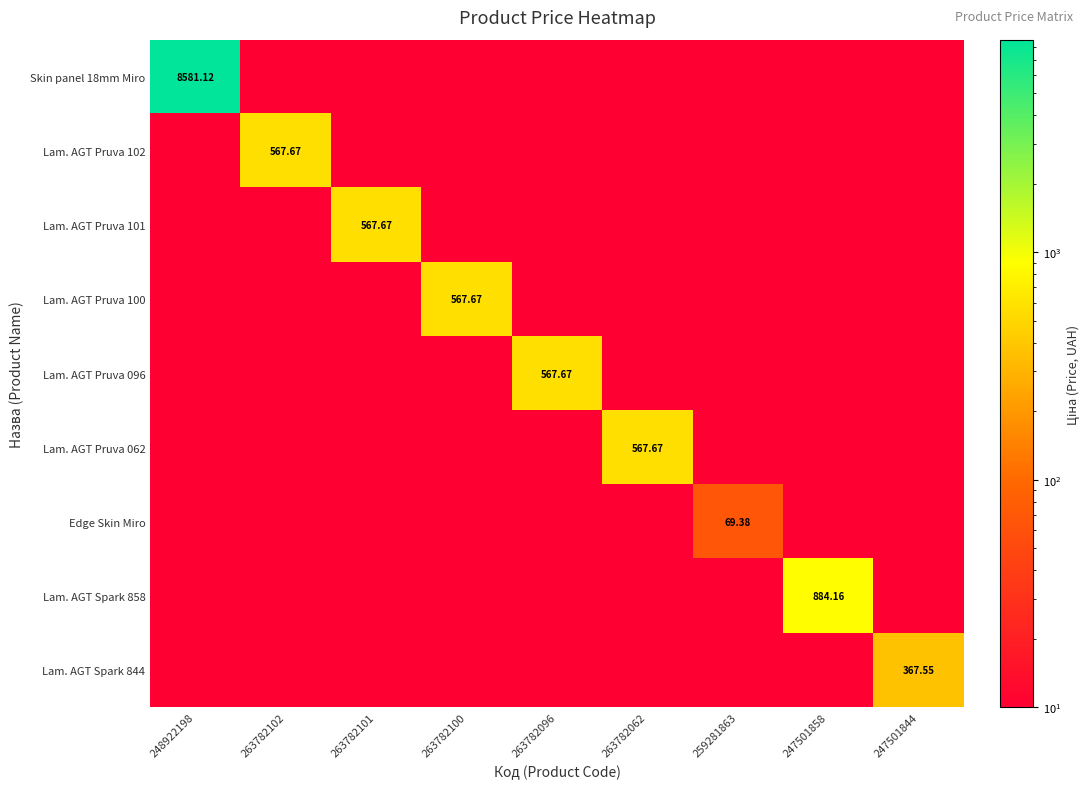

How many categories are shown in the chart?

9